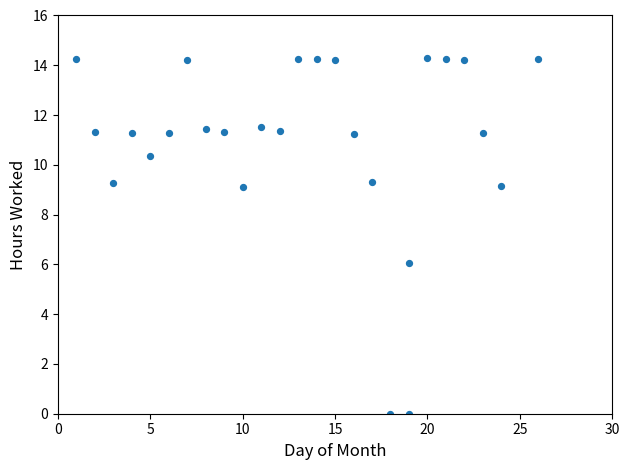

What is the range of Y values (max minus min)?

14.3